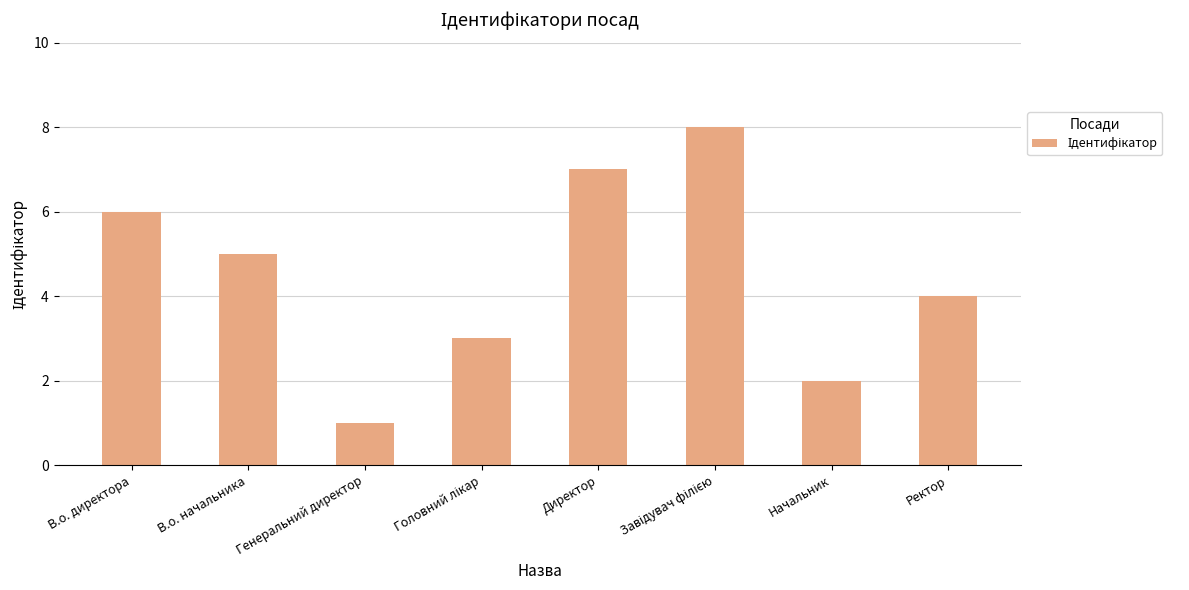

Is it true that the value at Генеральний директор is 1?

True